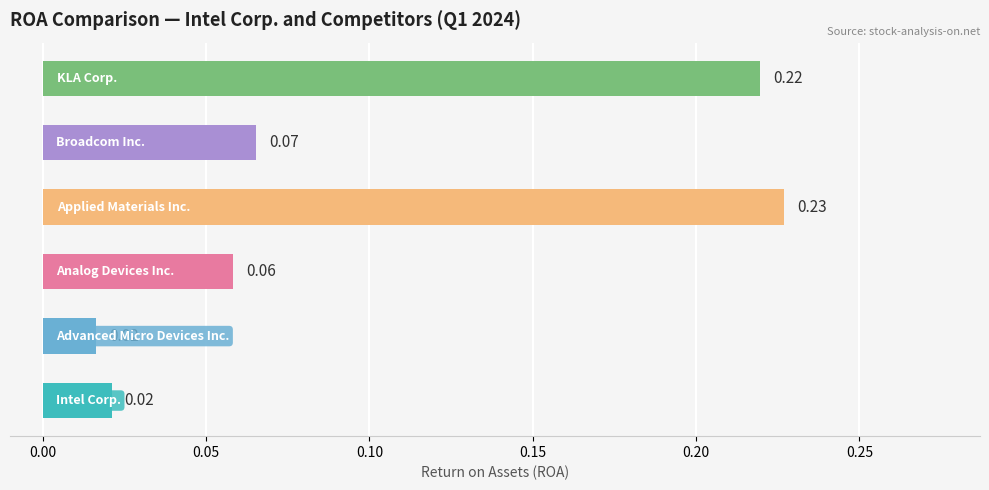

Is the value of KLA Corp. at 2023-04-01 greater than the value of Analog Devices Inc. at 2022-12-31?

Yes